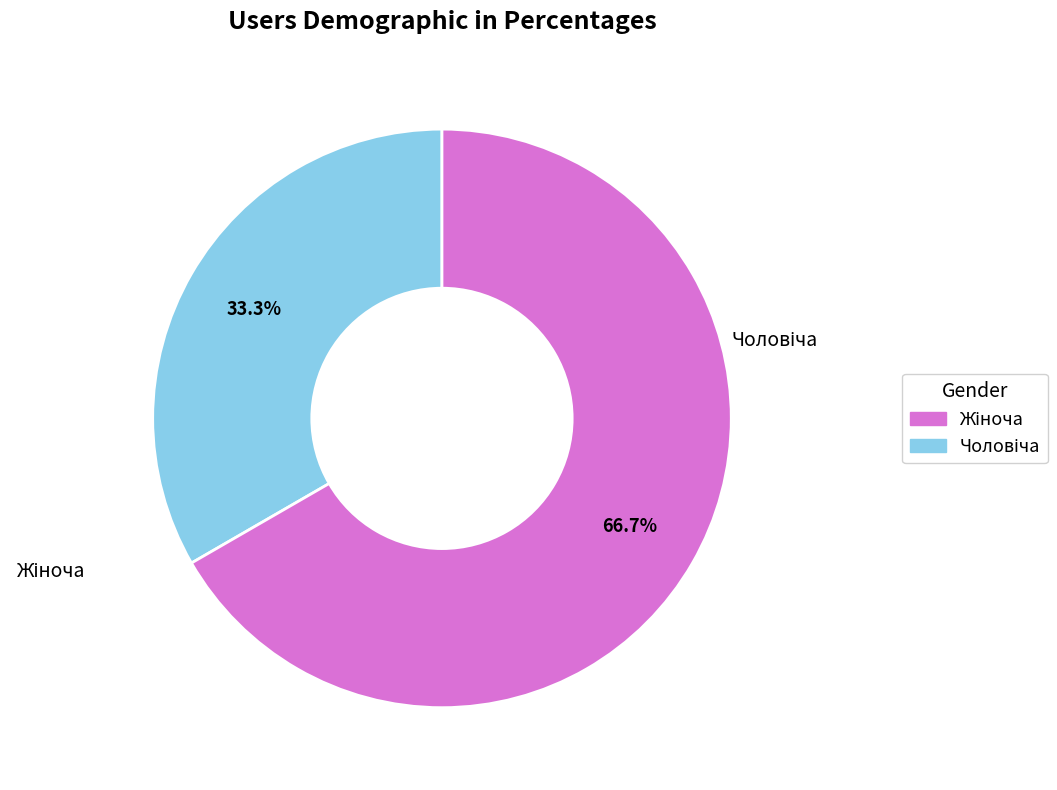

Is there a majority slice in this chart?

Yes